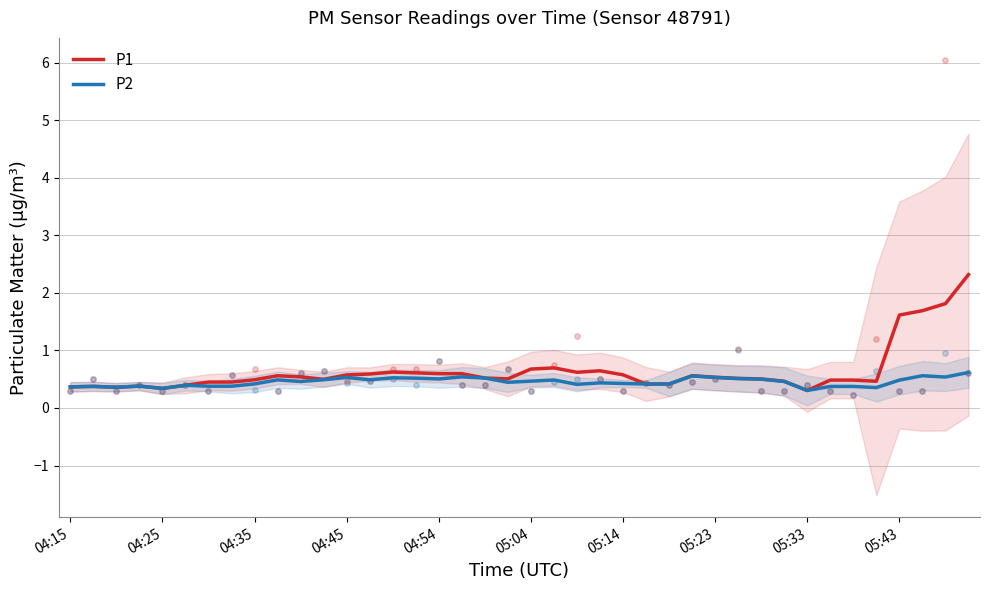

Which series has the widest spread of Y values?

P1